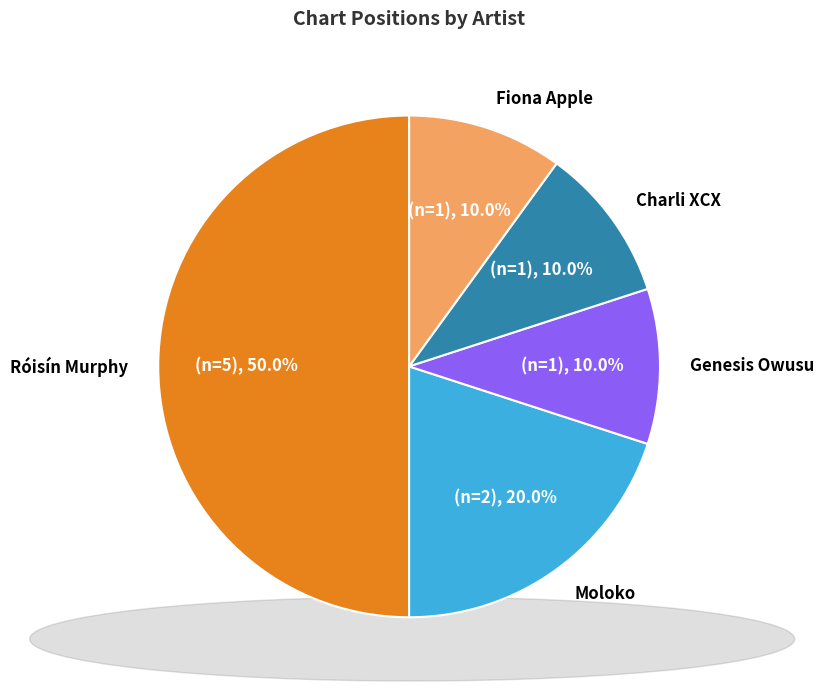

Is Genesis Owusu the majority of the pie?

No